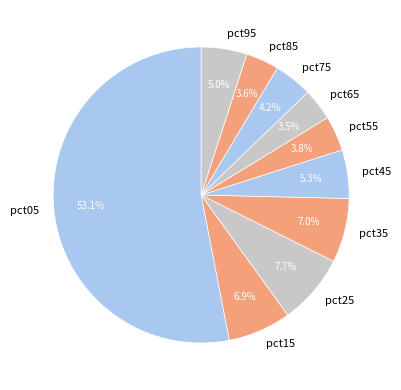

Count the number of slices in the pie.

10